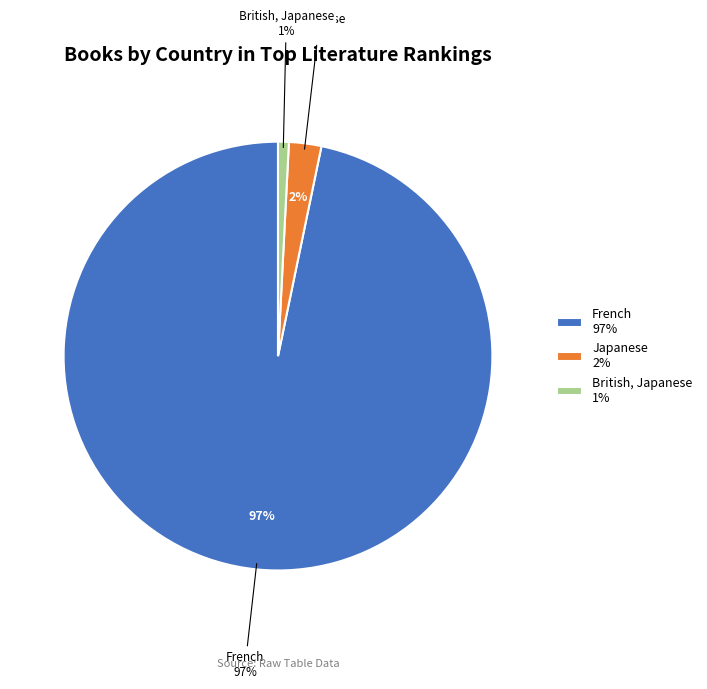

Rank the categories by value from highest to lowest.

French, Japanese, British, Japanese